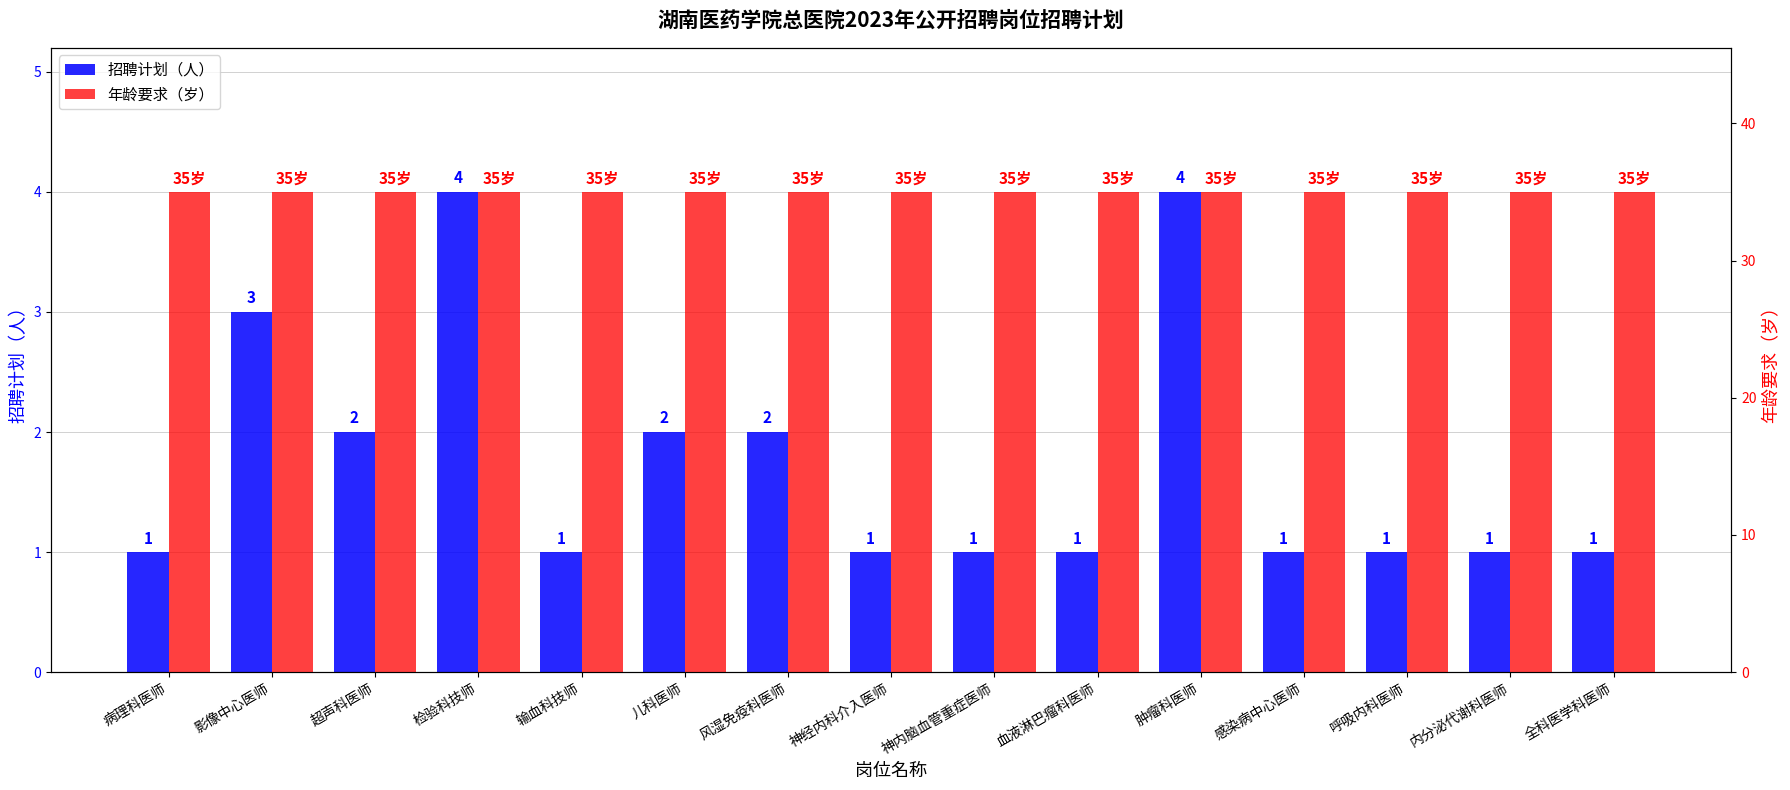

Count the 招聘计划（人） values in the range 1 to 2.

12